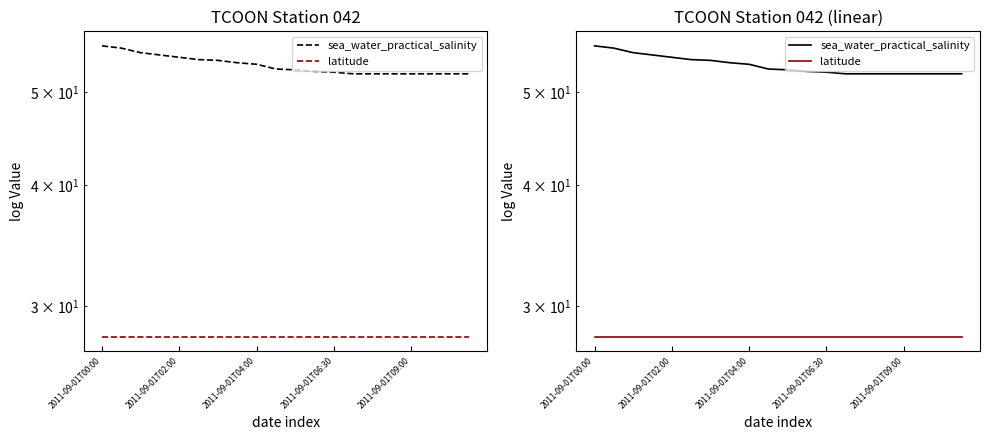

True or false: latitude has more than 1 points higher than both neighbors.

False